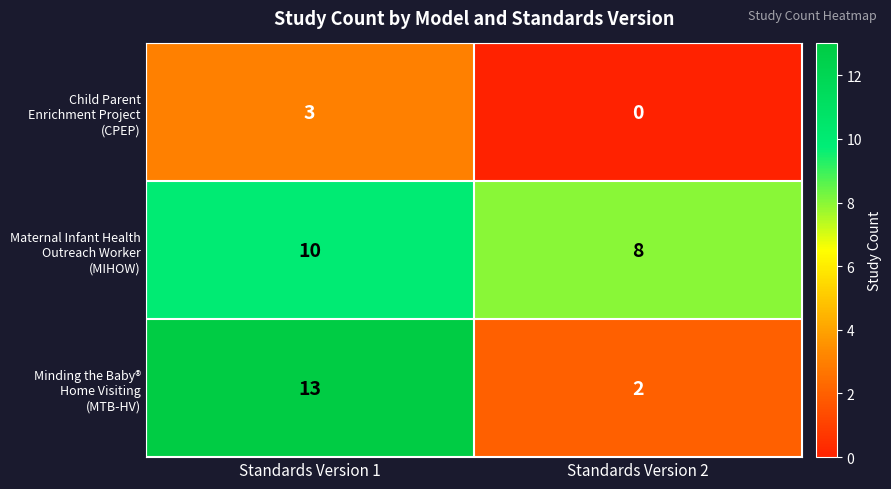

What is the difference between the highest and lowest values at Standards Version 1?

10